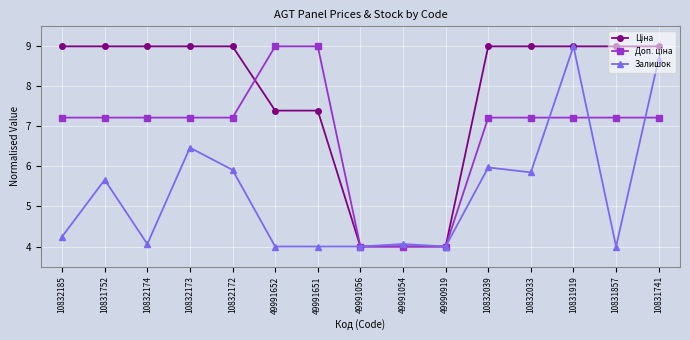

What is the difference between the maximum and minimum values in the Залишок series?

5.0